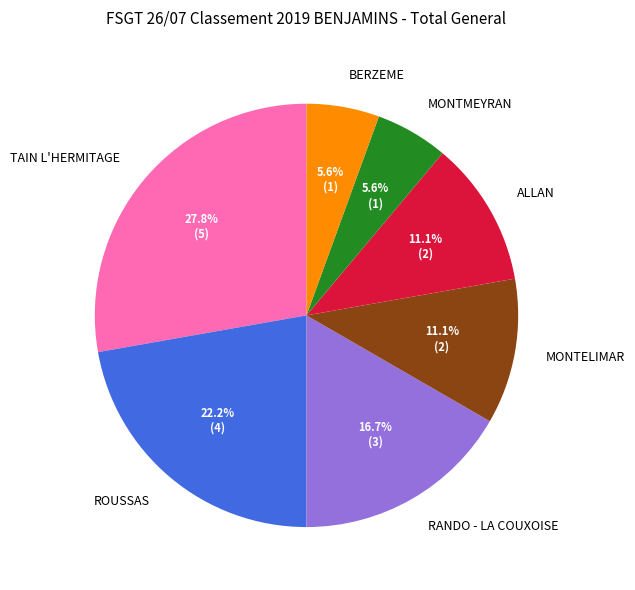

True or false: TAIN L'HERMITAGE accounts for 19% of the total.

False